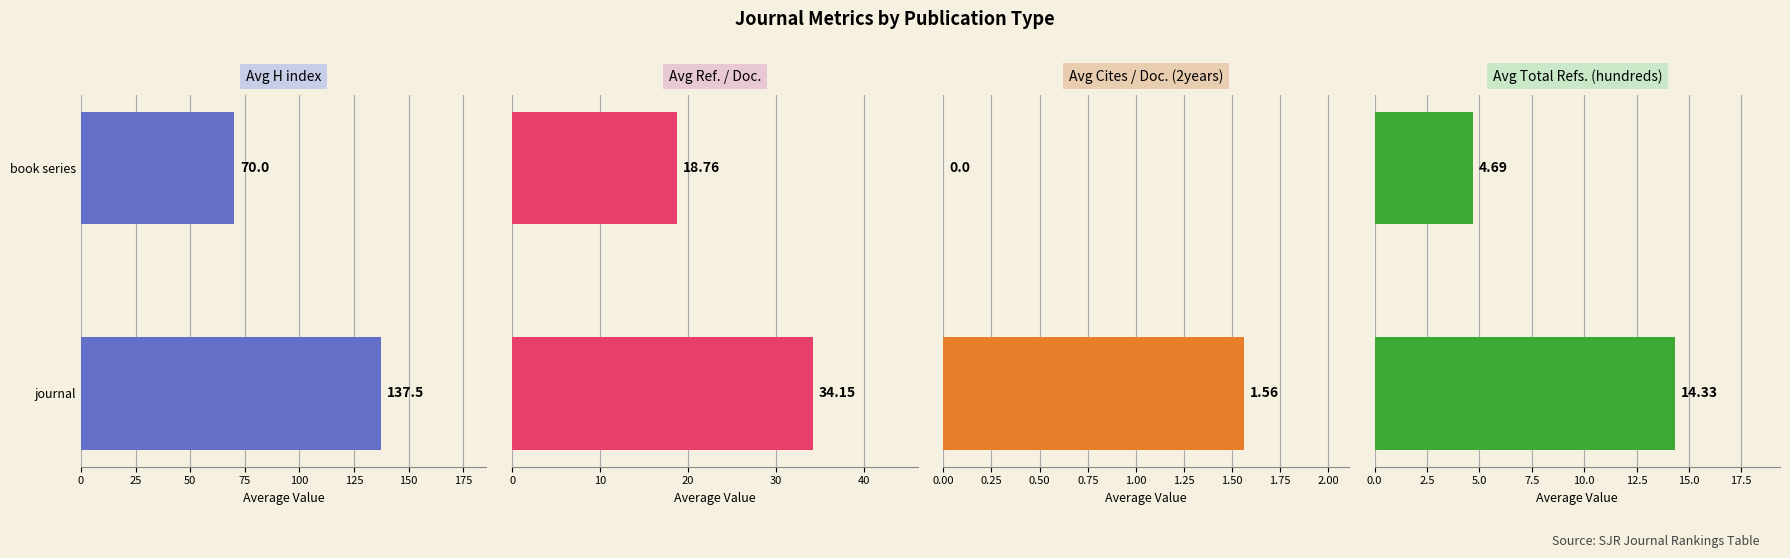

Reading left to right, list all the values displayed in this chart.

Avg H index: 137.5	70.0
Avg Ref. / Doc.: 34.1	18.8
Avg Cites / Doc. (2years): 1.6	0.0
Avg Total Refs. (hundreds): 14.3	4.7